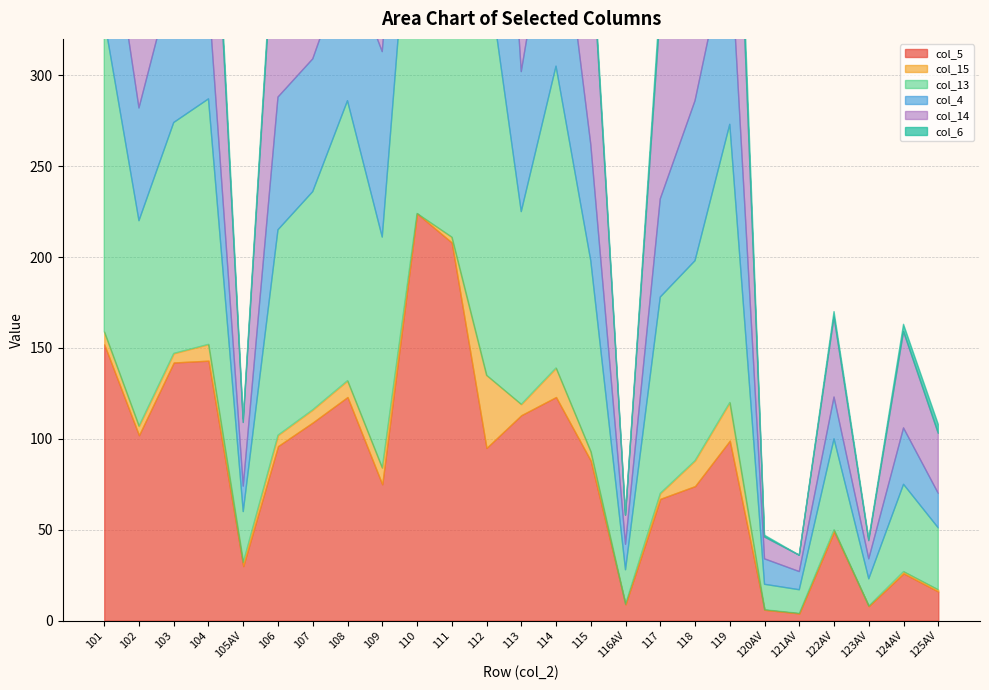

Reading right to left, what are all the values shown in this chart?

col_5: 16	26	8	49	4	6	99	74	67	9	88	123	113	95	208	224	75	123	109	96	30	143	142	102	152
col_15: 1	1	0	1	0	0	21	14	3	0	5	16	6	40	3	0	9	9	7	6	2	9	5	5	7
col_13: 34	48	15	50	13	14	153	110	108	19	105	166	106	227	154	227	127	154	120	113	28	135	127	113	172
col_4: 19	31	11	23	10	14	103	88	54	14	64	111	77	241	59	100	102	77	73	73	14	57	82	62	79
col_14: 33	53	10	44	9	12	154	117	103	16	117	170	124	280	185	212	137	161	134	126	35	129	154	106	168
col_6: 5	4	1	3	0	1	20	9	8	0	6	11	2	23	7	14	11	13	7	6	2	10	13	5	12